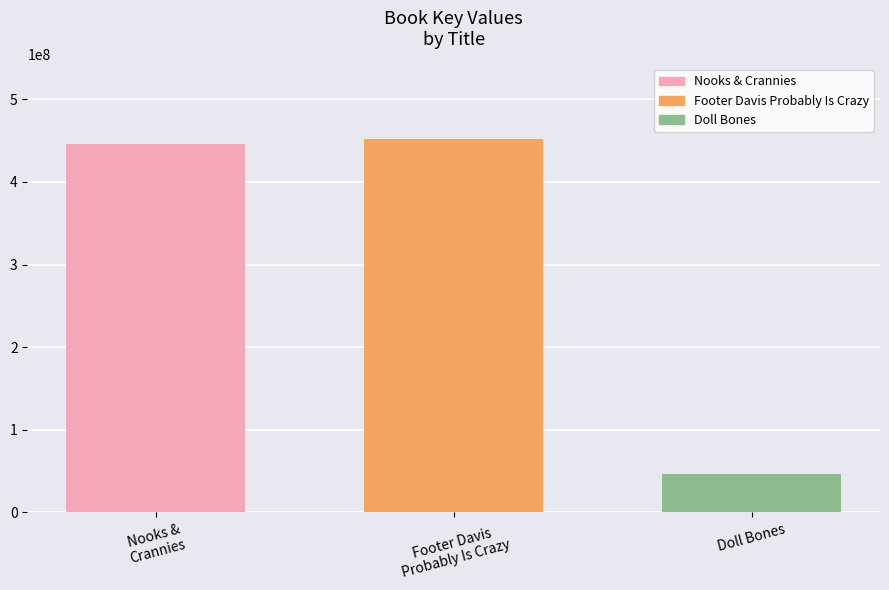

What is the label of the 2nd bar from the left?

Footer Davis
Probably Is Crazy